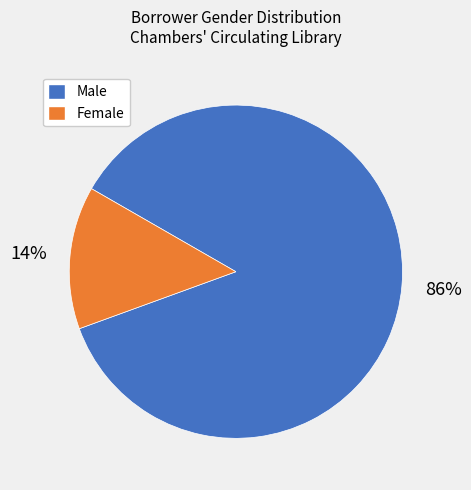

Which has a higher value, Female or Male?

Male